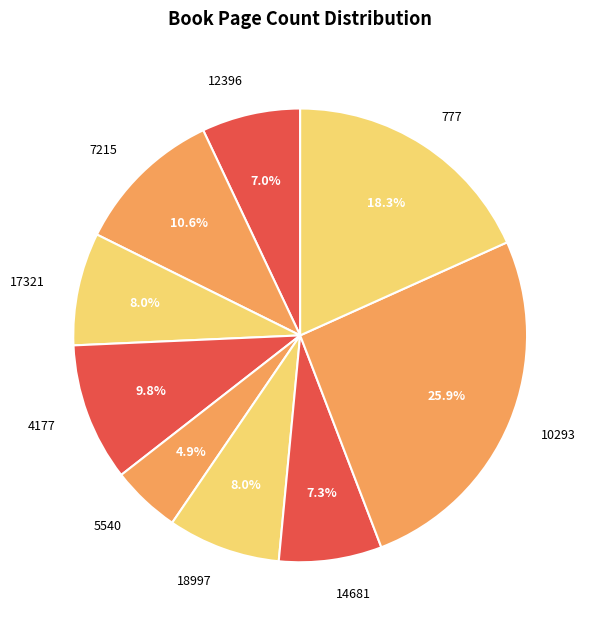

Does any single category account for the majority?

No